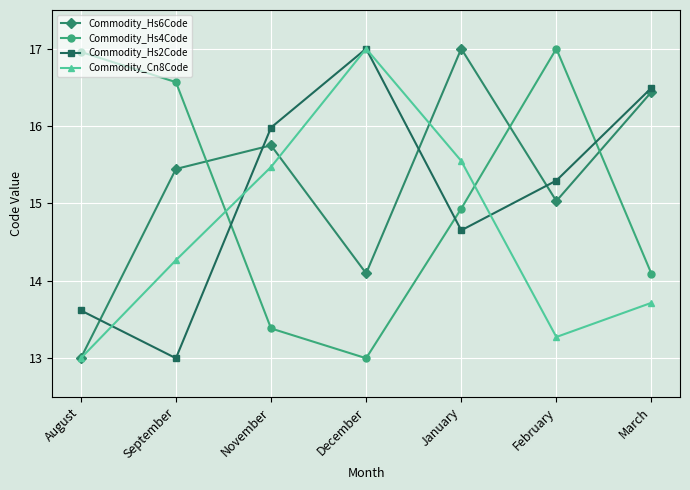

In Commodity_Hs2Code, how many points are higher than both neighbors (excluding endpoints)?

1